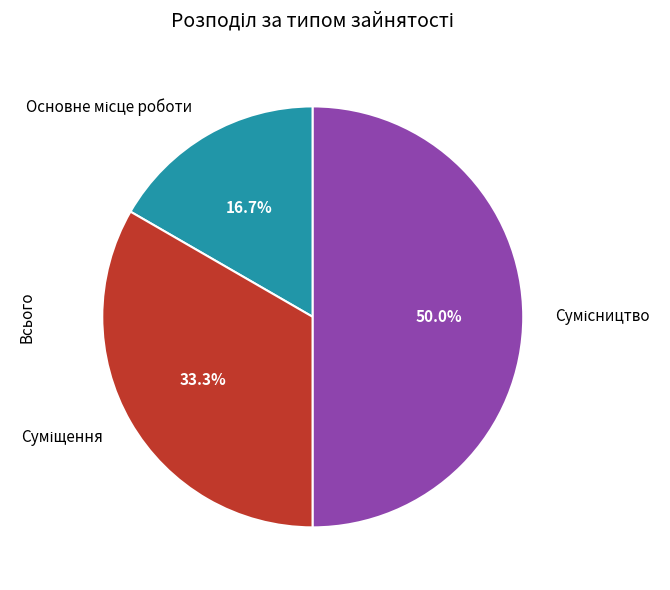

What percentage is the Суміщення slice, to the nearest percent?

33%